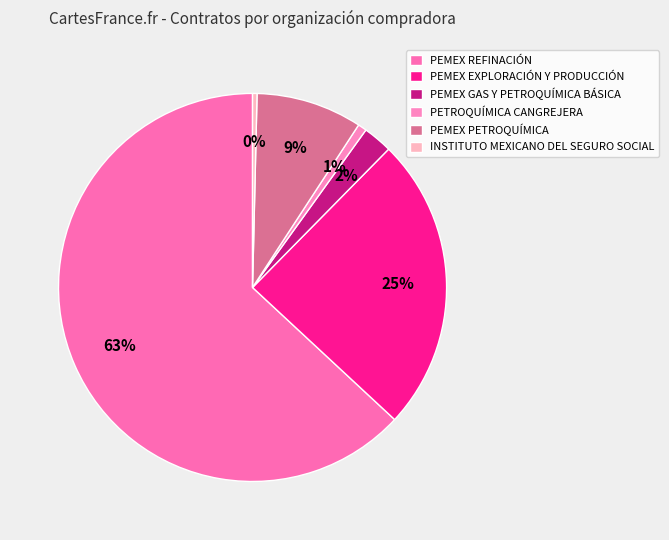

How many slices are in this pie chart?

6